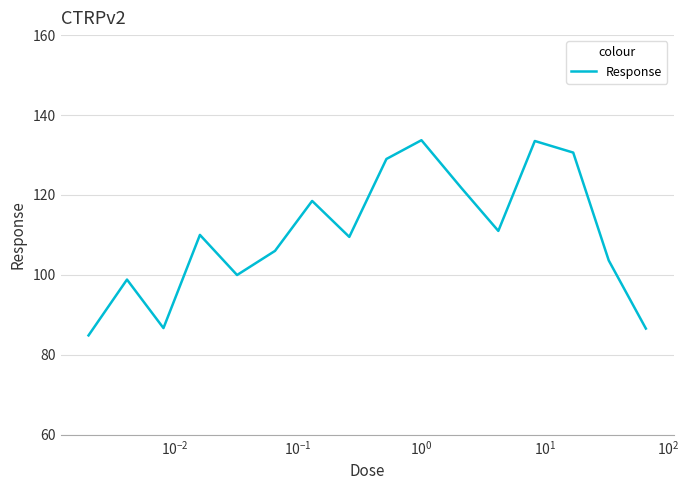

What is the greatest value displayed?

133.7